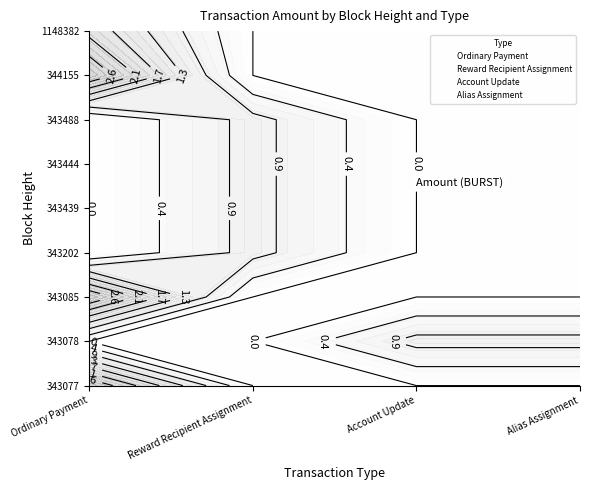

Rank the series by their maximum value, from lowest to highest.

Ordinary Payment, Reward Recipient Assignment, Account Update, Alias Assignment